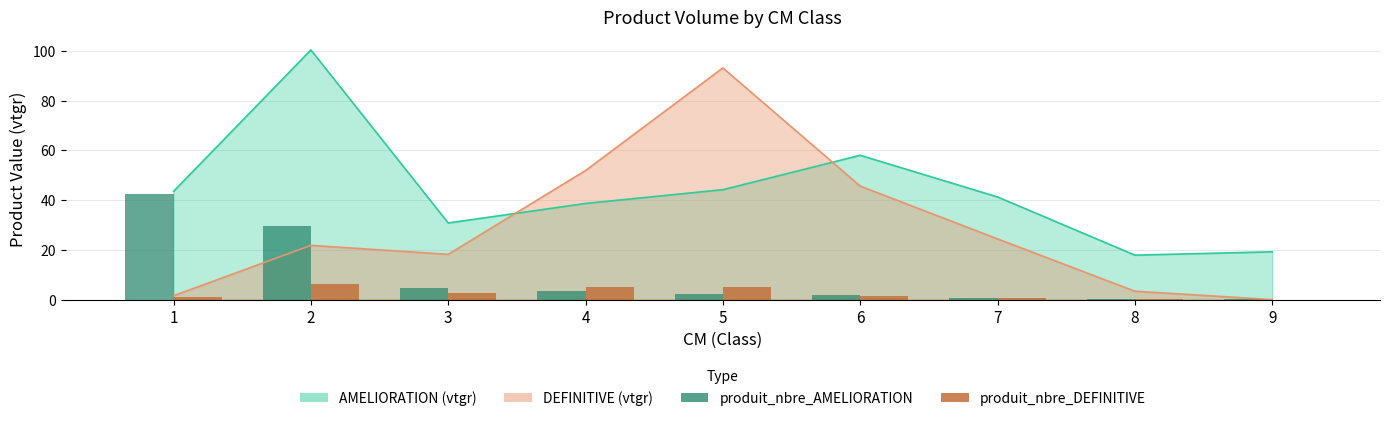

At which label does produit_nbre_AMELIORATION first exceed 2?

1